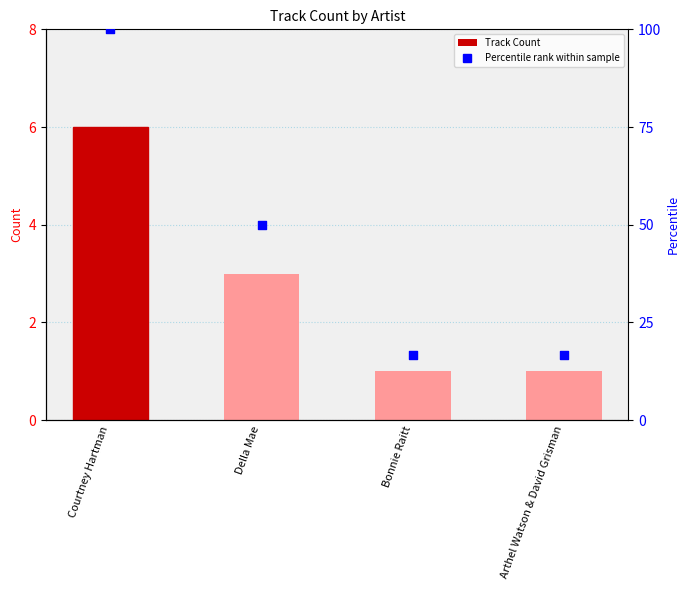

Is the value of Percentile rank at Courtney Hartman greater than the value of Track Count at Della Mae?

Yes